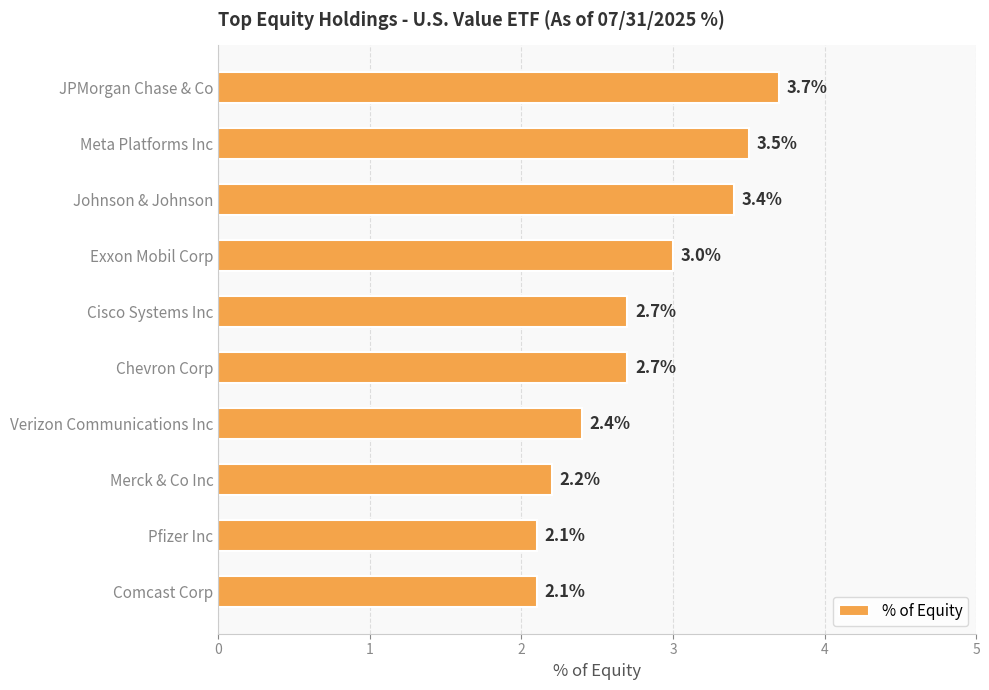

Reading bottom to top, list all the values displayed in this chart.

2.1	2.1	2.2	2.4	2.7	2.7	3.0	3.4	3.5	3.7